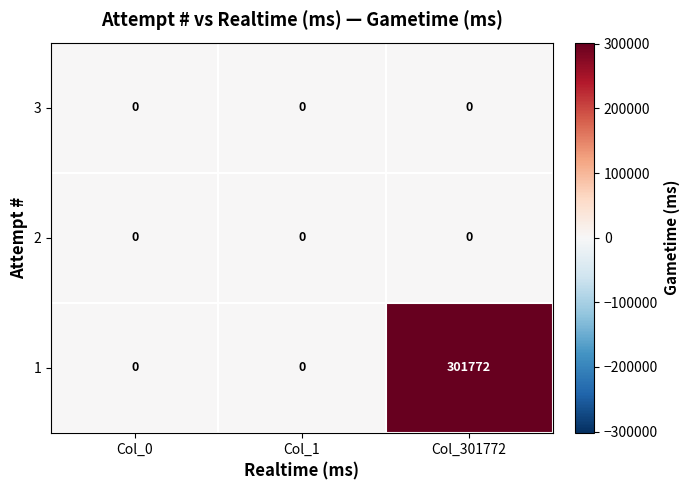

Reading left to right, transcribe all the data shown in this chart.

3: 0	0	0
2: 0	0	0
1: 0	0	301772